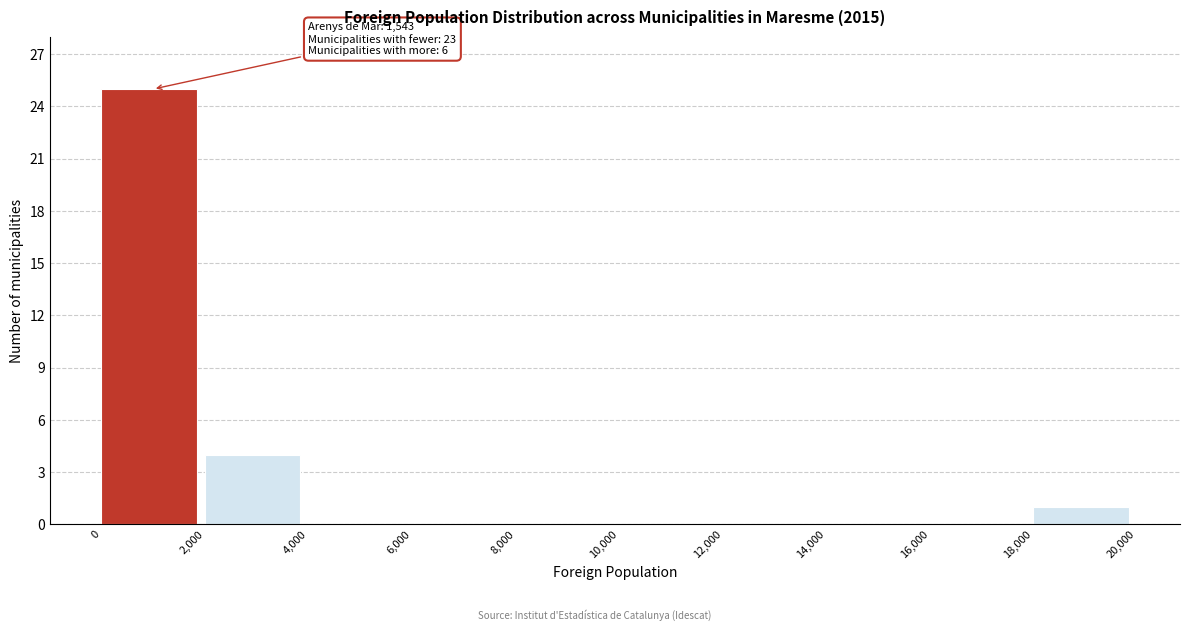

Over which range of the x-axis is the bar tallest?

0 to 2,000